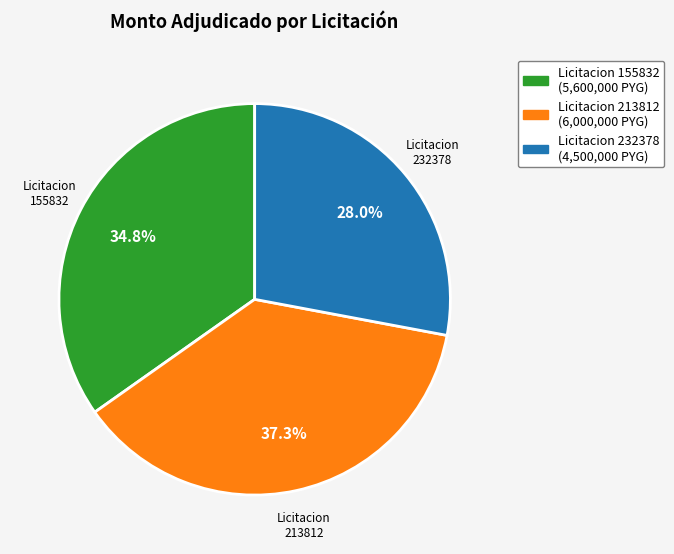

Is there a majority slice in this chart?

No